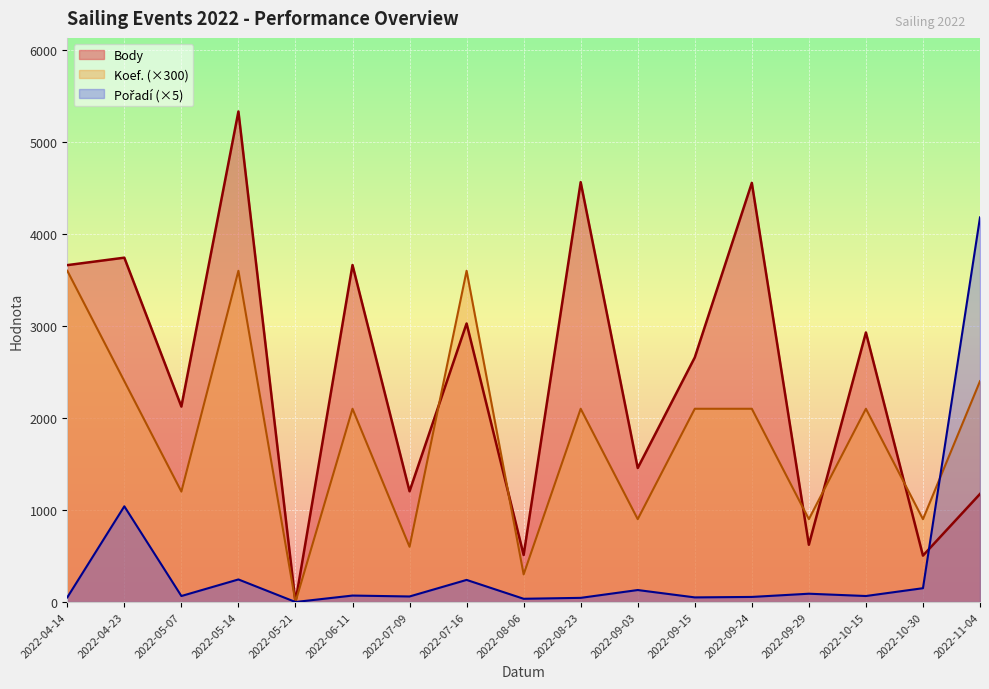

What is the greatest value displayed?

5331